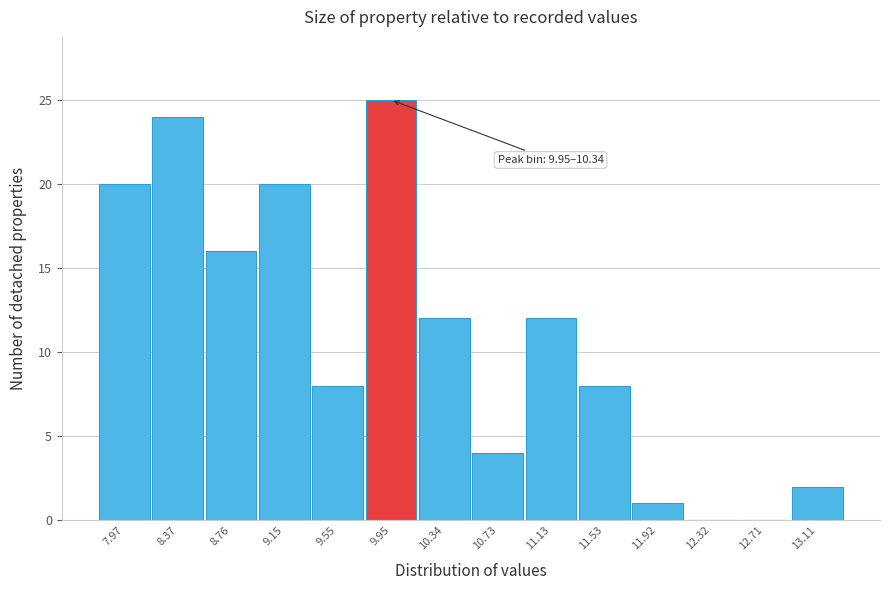

Reading right to left, transcribe all the data shown in this chart.

13.11=2	12.71=0	12.32=0	11.92=1	11.53=8	11.13=12	10.73=4	10.34=12	9.95=25	9.55=8	9.15=20	8.76=16	8.37=24	7.97=20